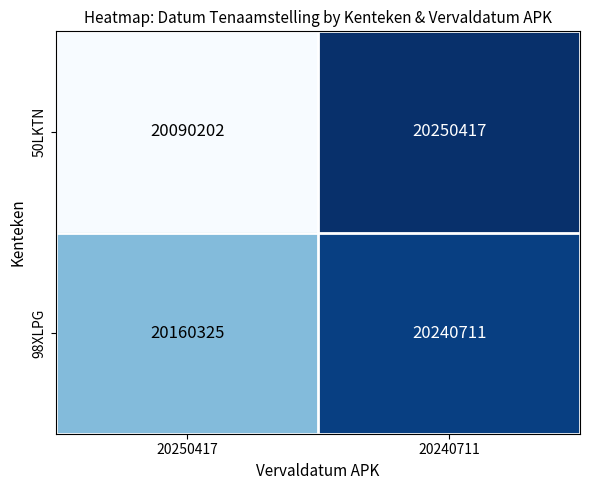

At how many categories does at least one series exceed 20192192?

1